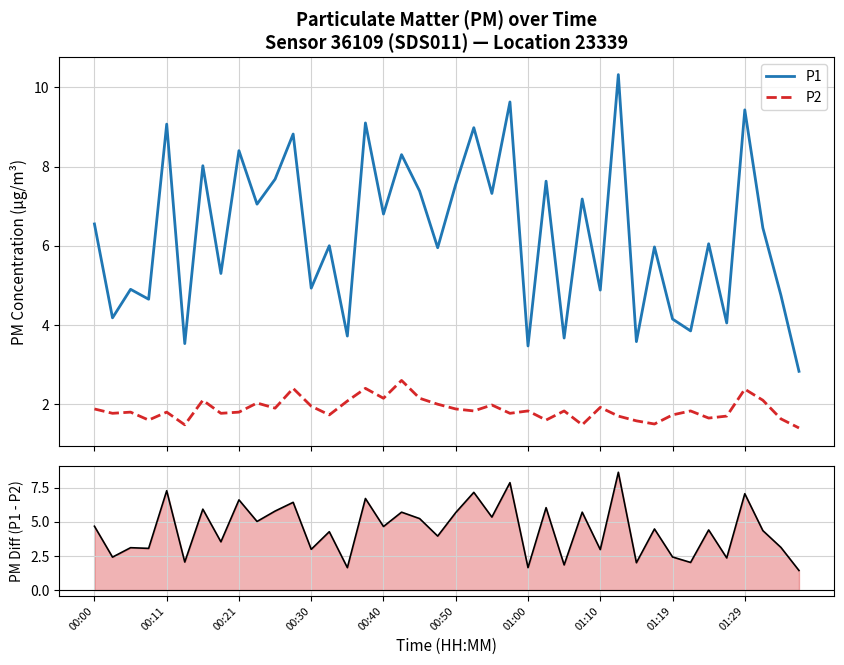

What is the label of the 19th point from the right?

21